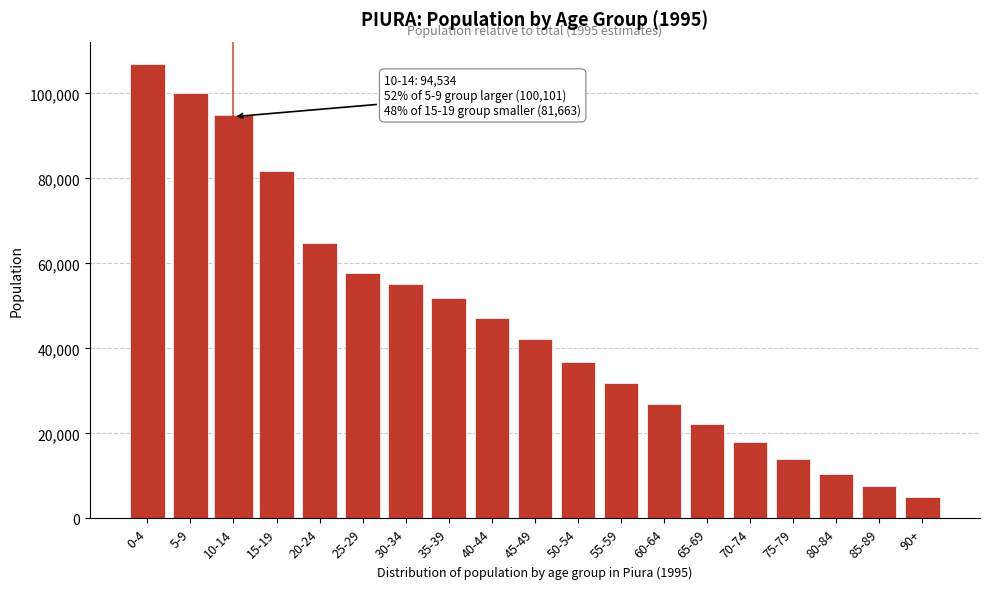

Reading left to right, what are all the values shown in this chart?

106856	100101	94534	81663	64901	57801	55197	51874	47257	42137	36904	31908	27009	22317	17997	13954	10429	7513	5088